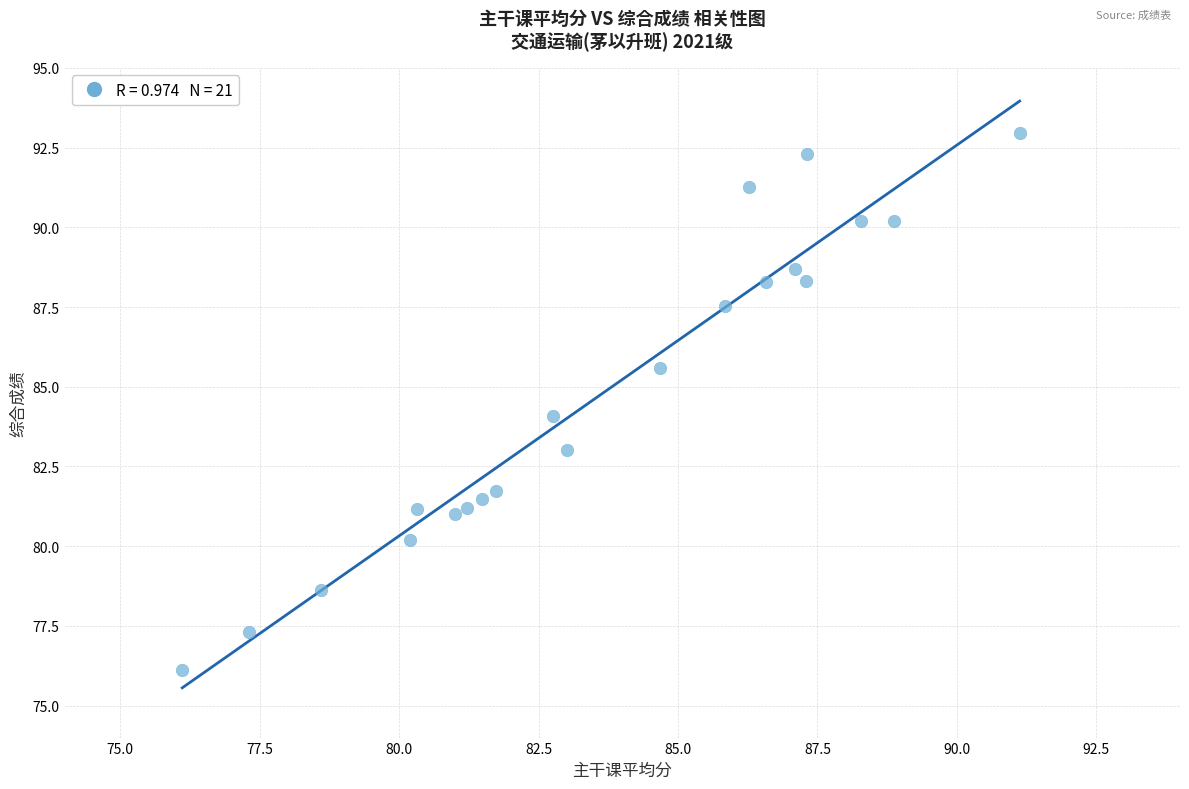

What is the range of Y values (max minus min)?

16.8